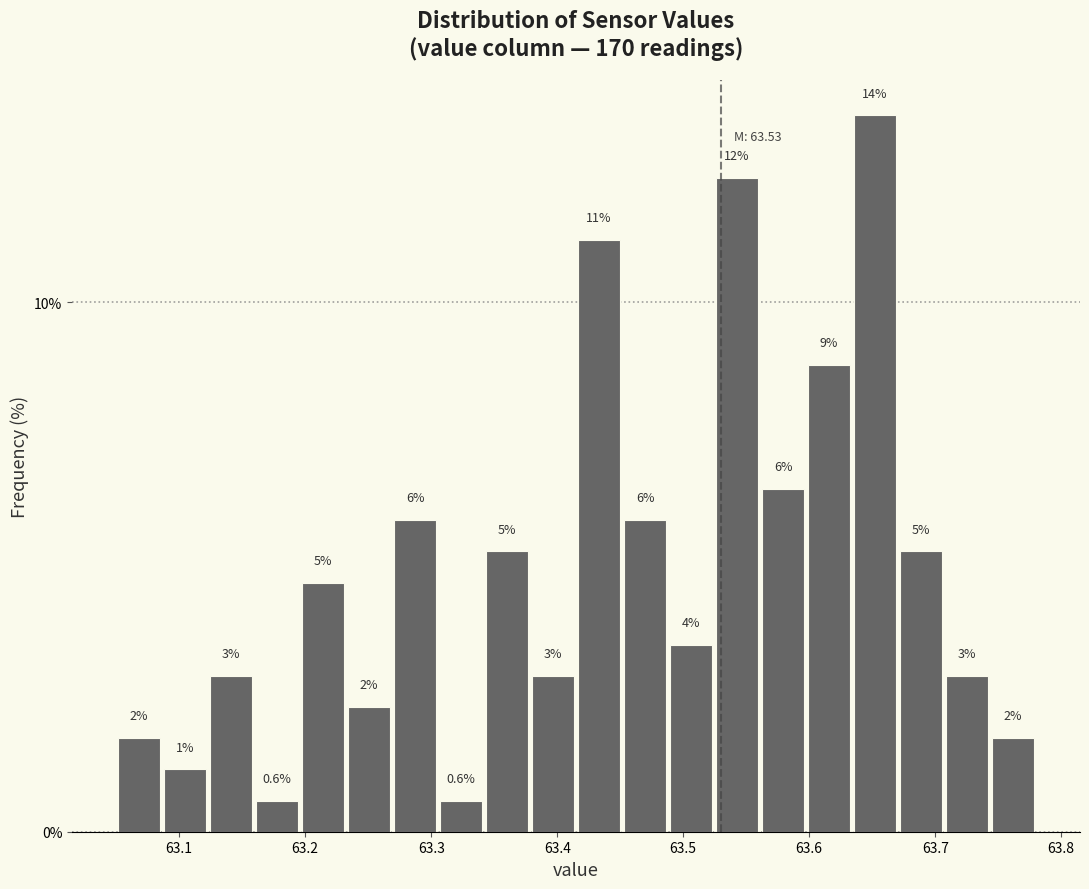

Around what value on the x-axis is the tallest bar? Give the approximate position of its centre, as read against the axis.

63.65